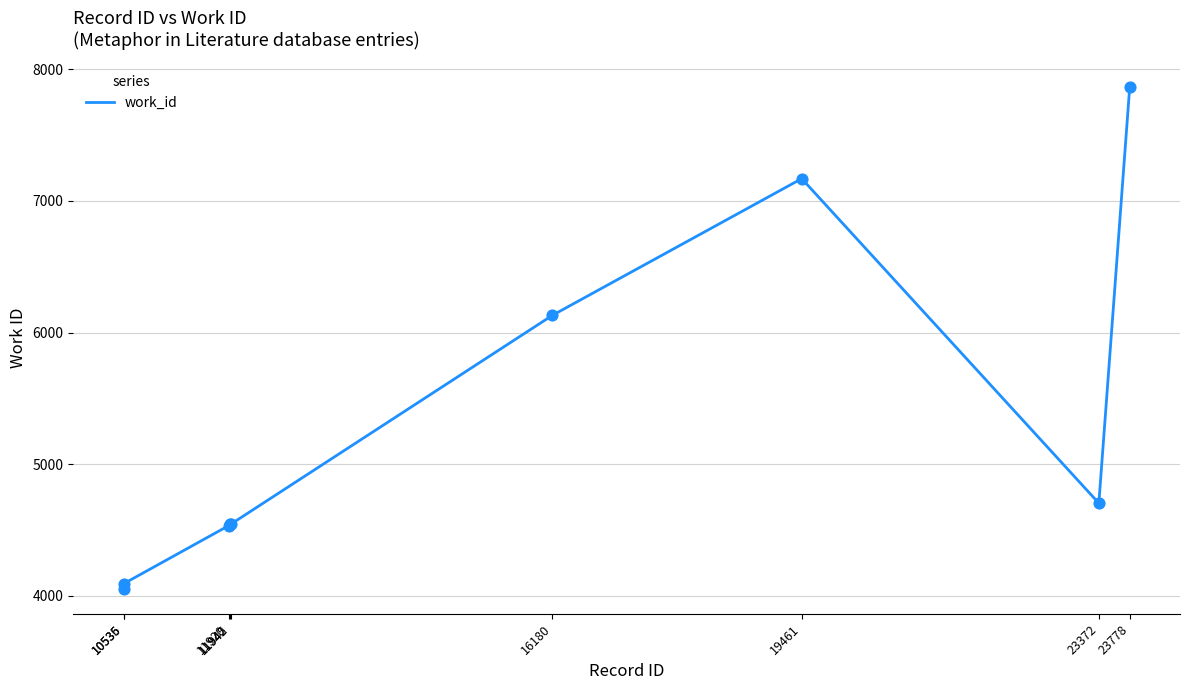

What is the change in value from 11942 to 16180?

+1590